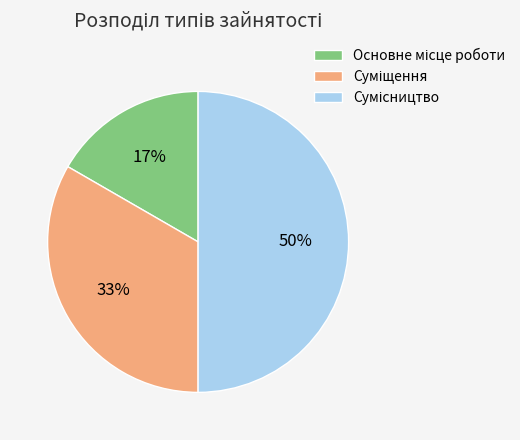

To the nearest percent, what is the average slice percentage?

33%